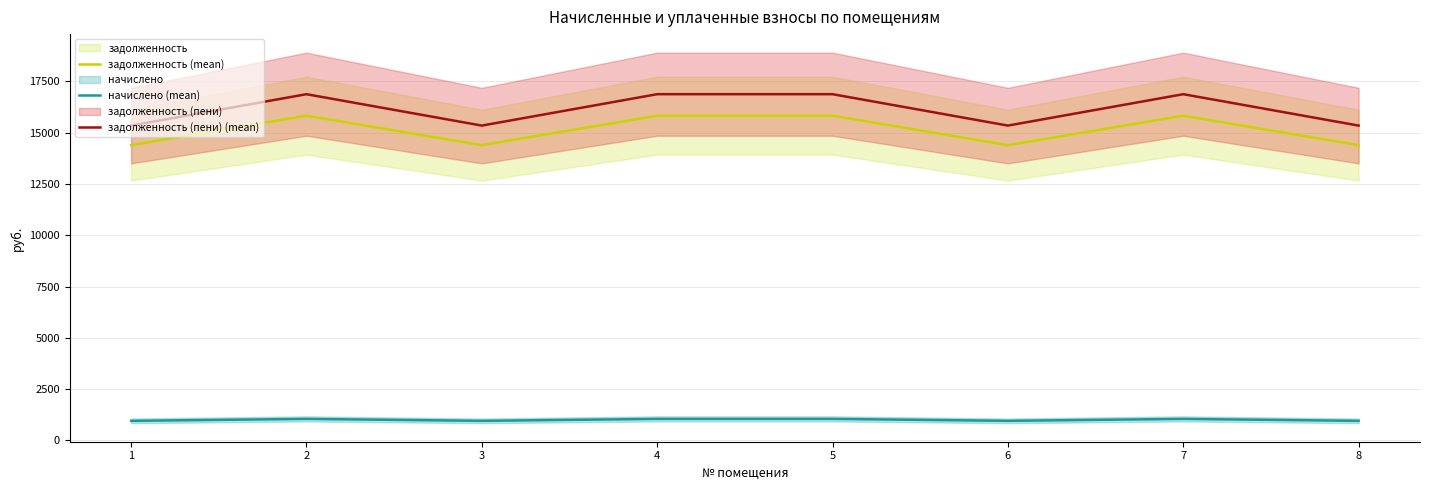

At how many categories does at least one series exceed 14056?

8